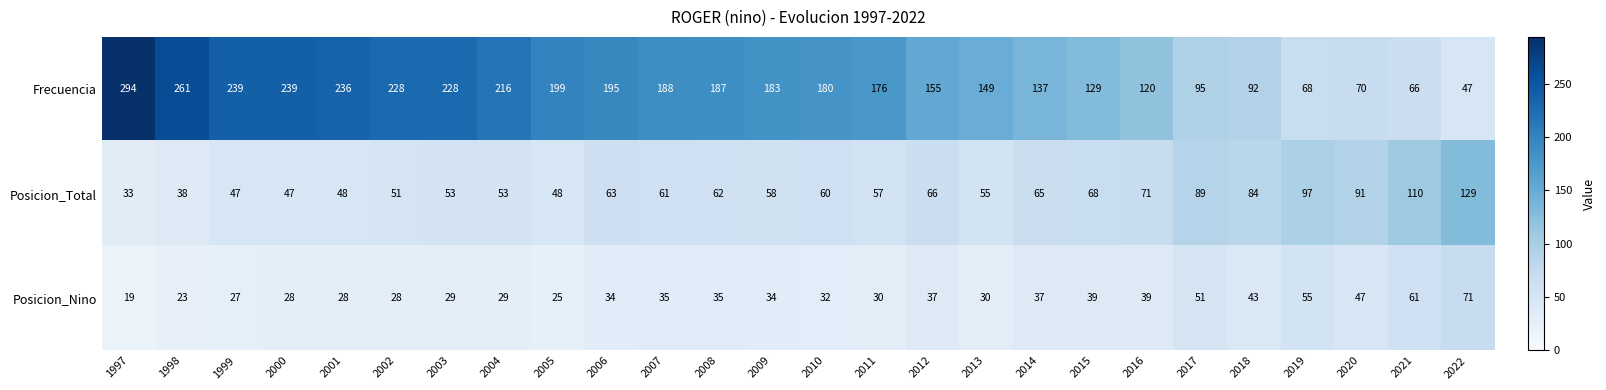

What is the lowest value of the Posicion_Nino series?

19